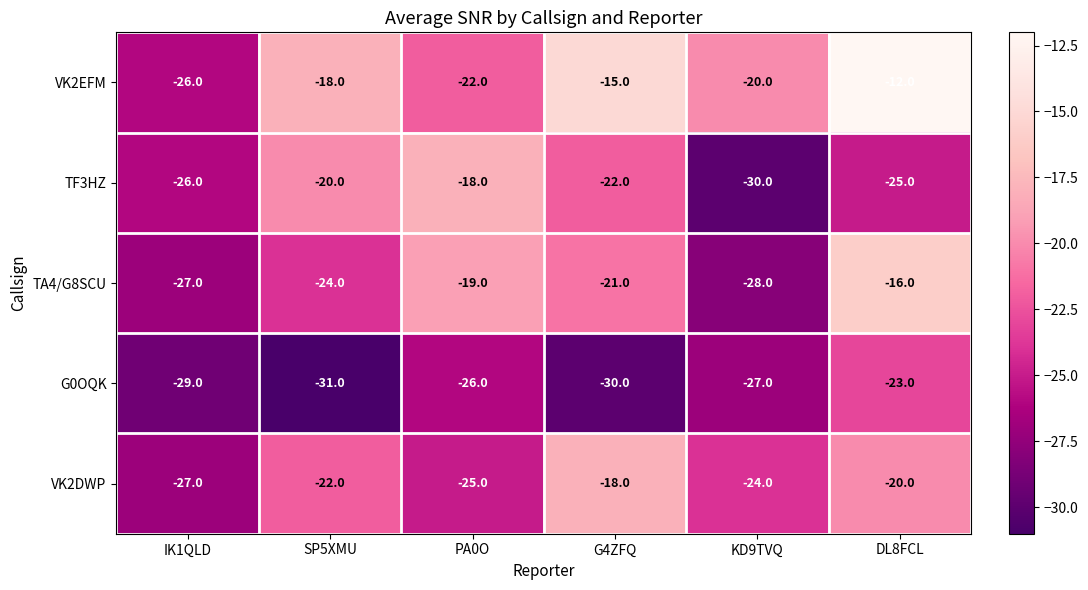

What is the difference between the highest and lowest values at IK1QLD?

3